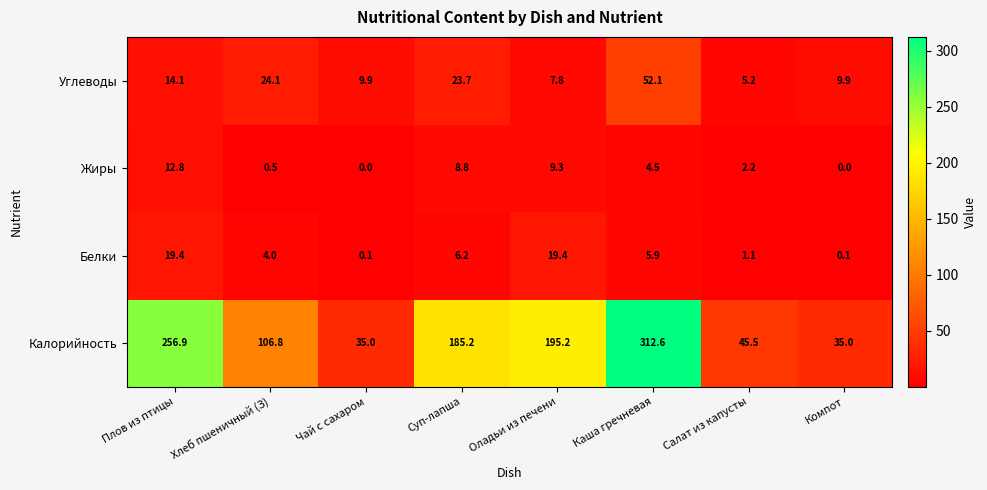

At which category is the sum across all series the highest?

Каша гречневая